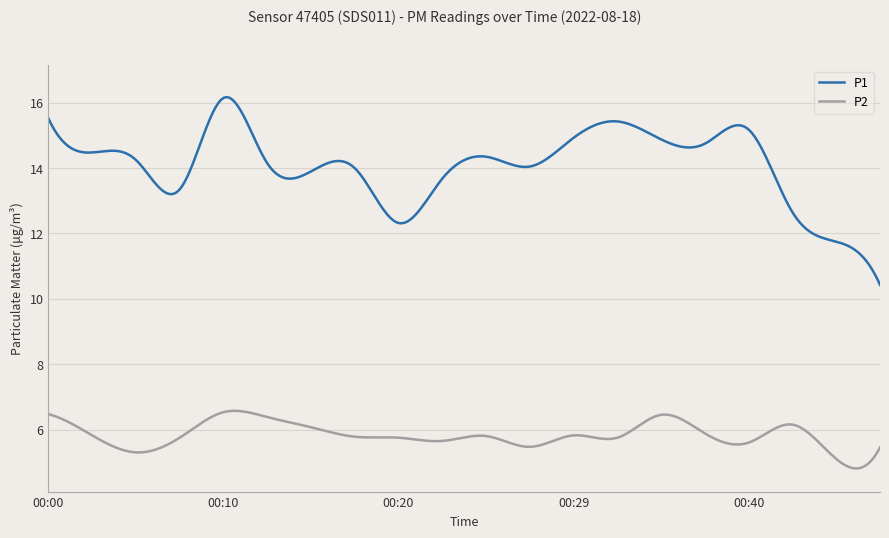

True or false: P2 and P1 cross at least once.

False